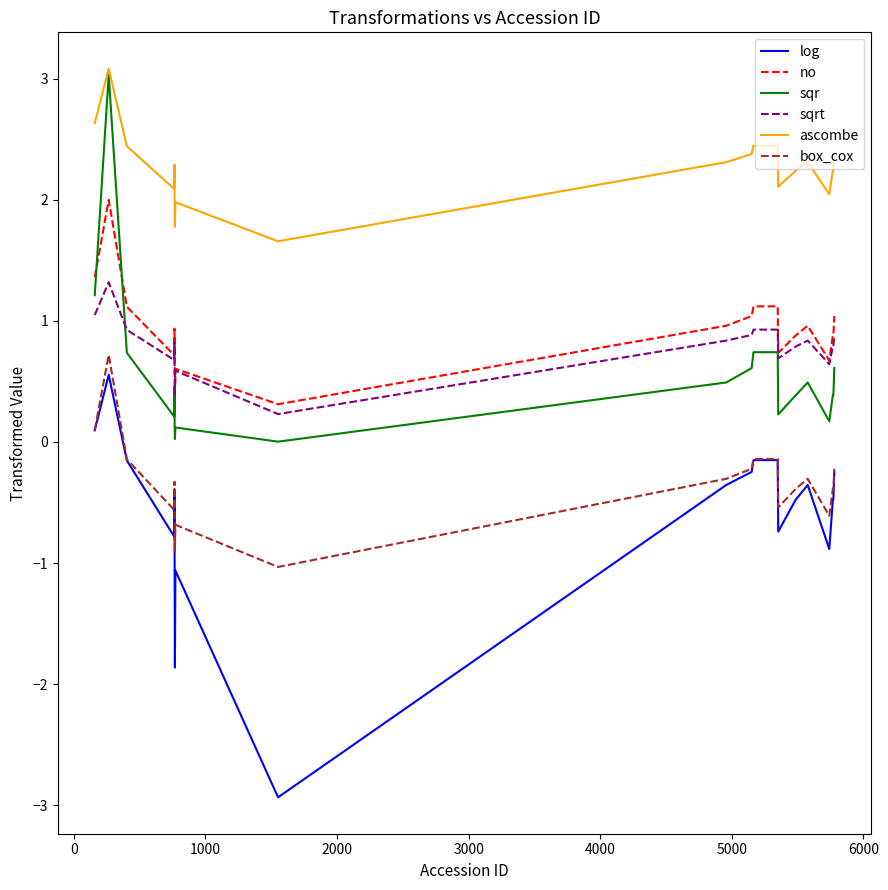

What is the average value of the sqrt series?

0.8